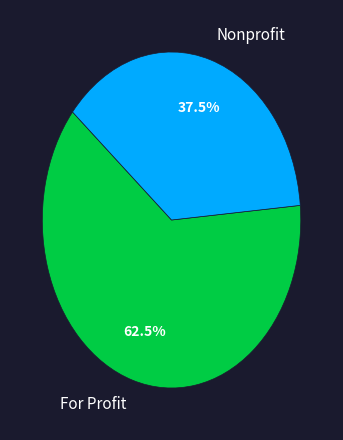

Approximately how many times larger is the value at For Profit compared to Nonprofit?

1.7